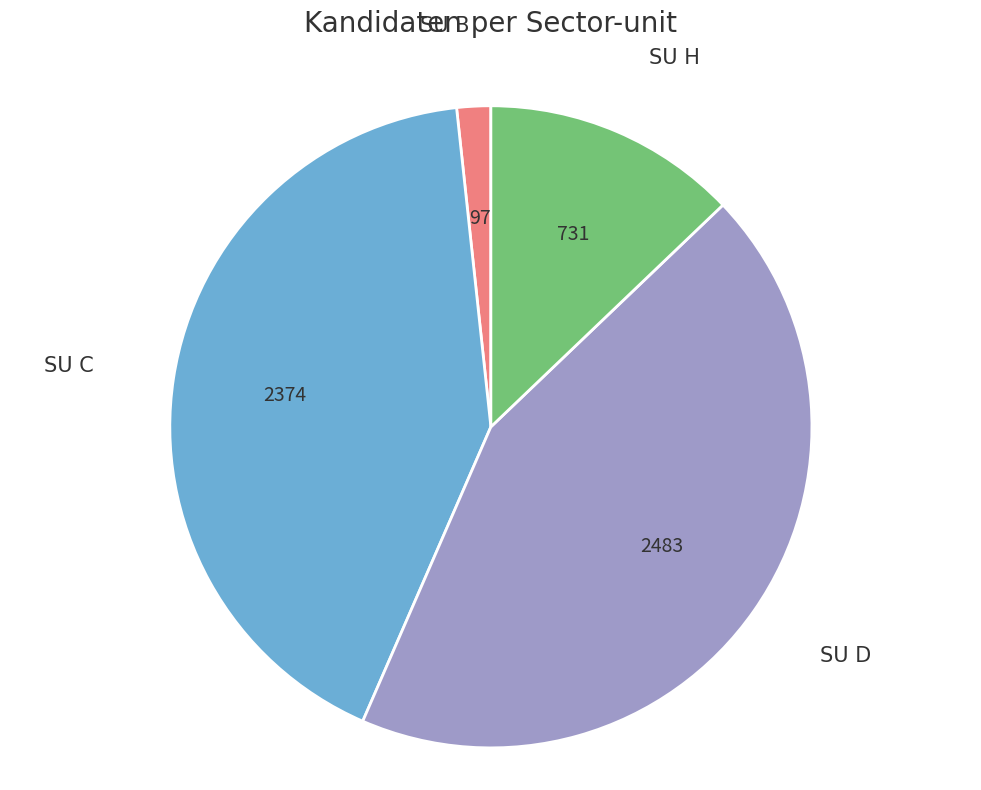

Which slice is the smallest?

SU B